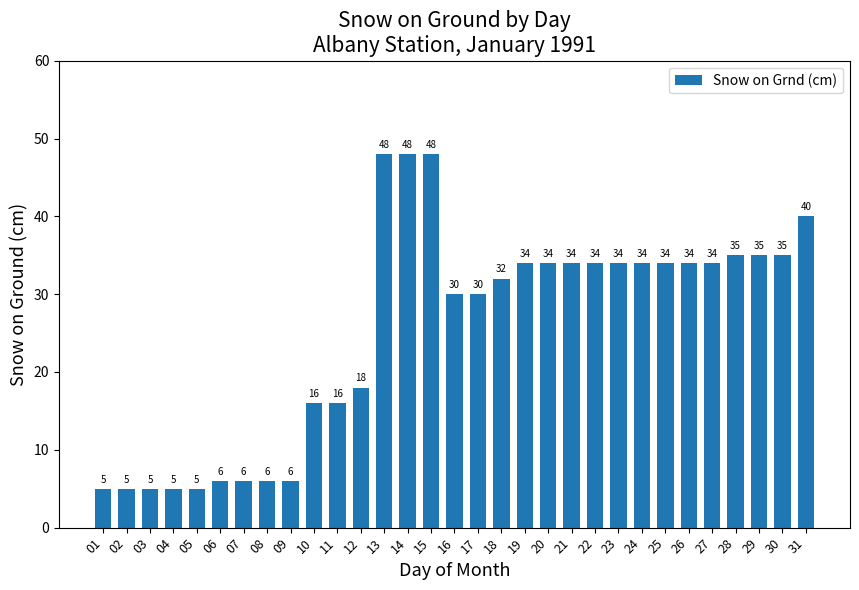

Reading left to right, extract all data points from this chart.

5	5	5	5	5	6	6	6	6	16	16	18	48	48	48	30	30	32	34	34	34	34	34	34	34	34	34	35	35	35	40